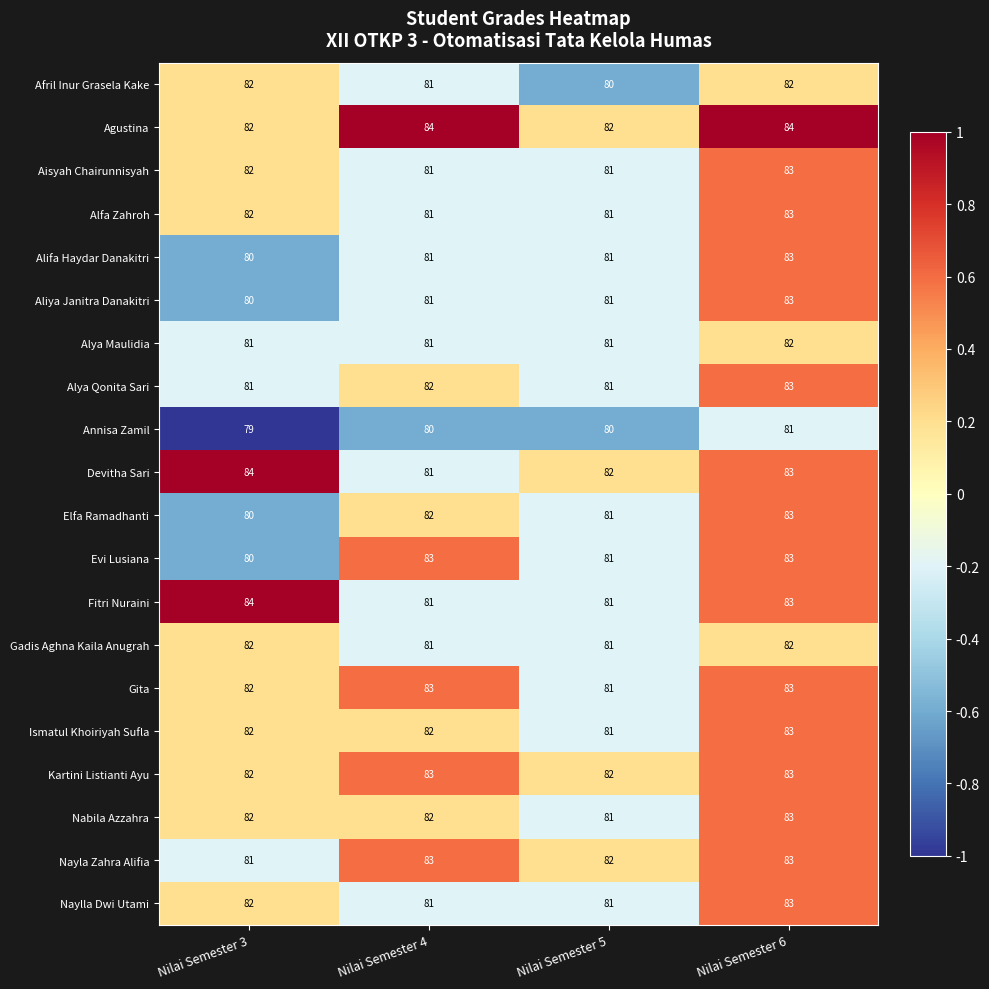

What is the smallest value displayed?

79